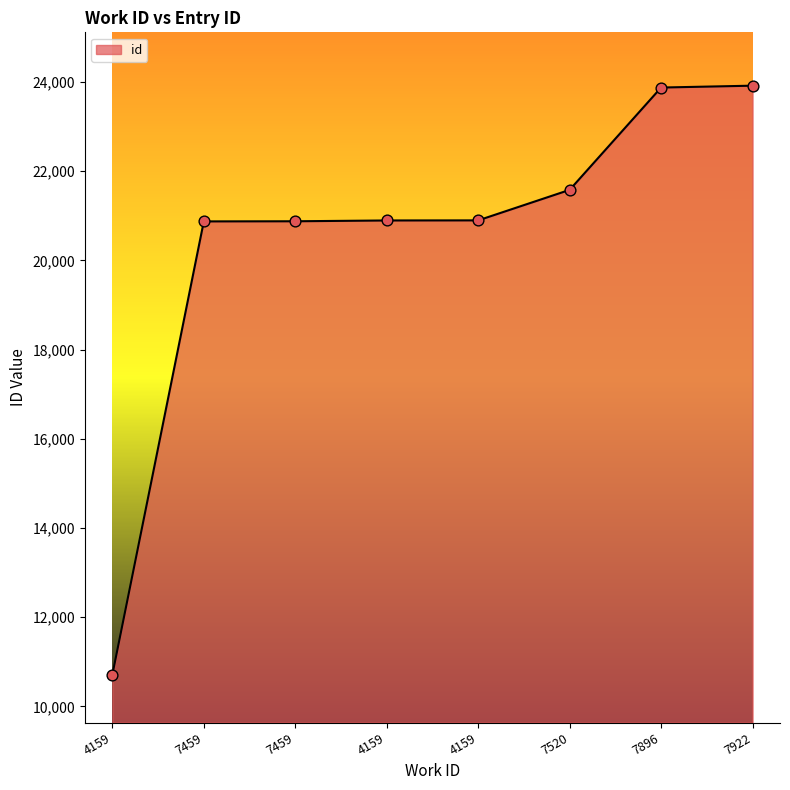

Which has a higher value, 7896 or 7459?

7896